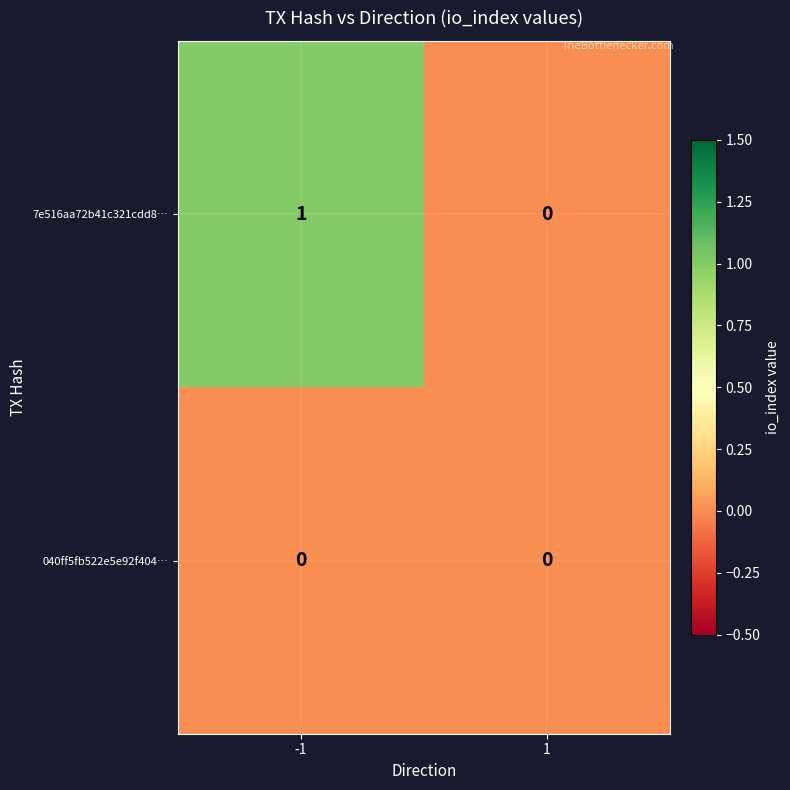

The 040ff5fb522e5e92f404… series shows 0 at 1. True or false?

True